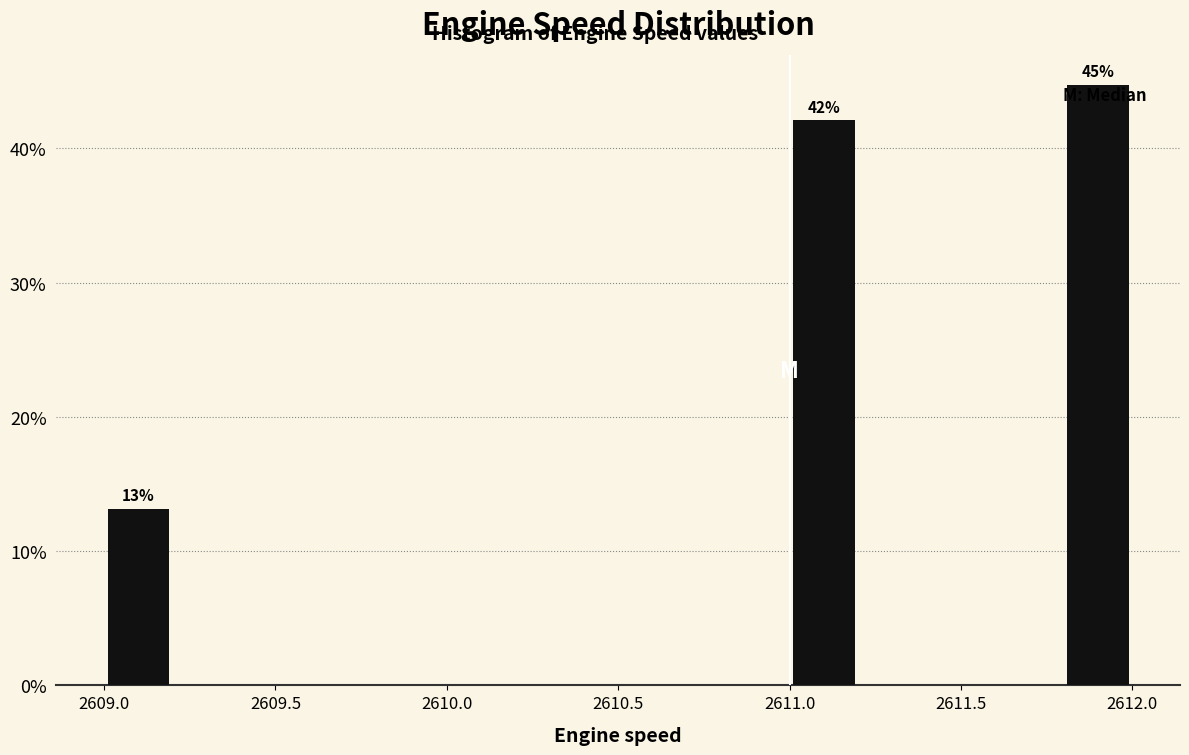

Which range on the x-axis has the tallest bar?

2611.8 to 2612.0